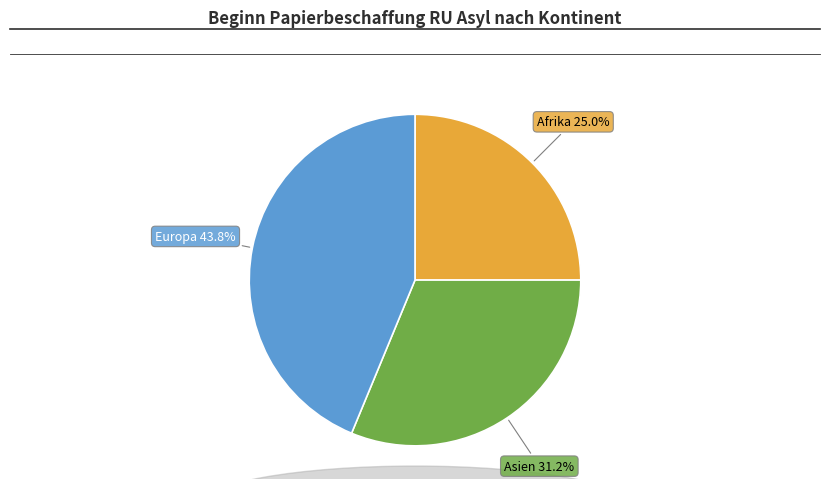

Is there any slice that represents more than half of the pie?

No